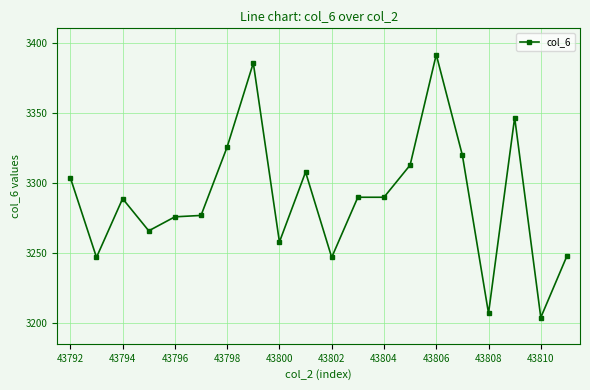

What is the value of the 5th point from the left?

3276